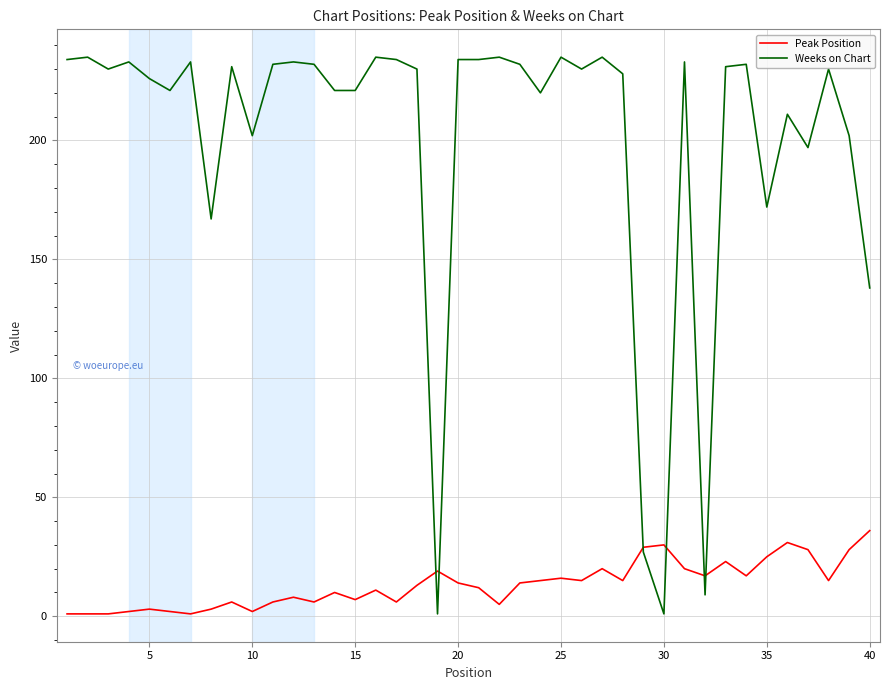

Rank the series by their average value, from highest to lowest.

Weeks on Chart, Peak Position